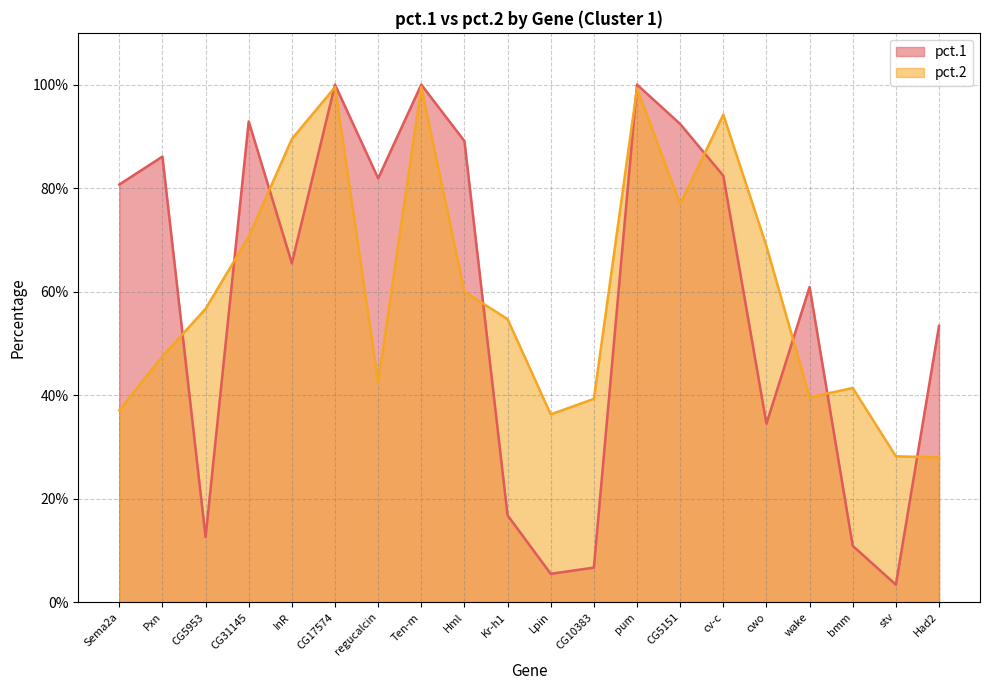

Does the chart have visible grid lines?

Yes